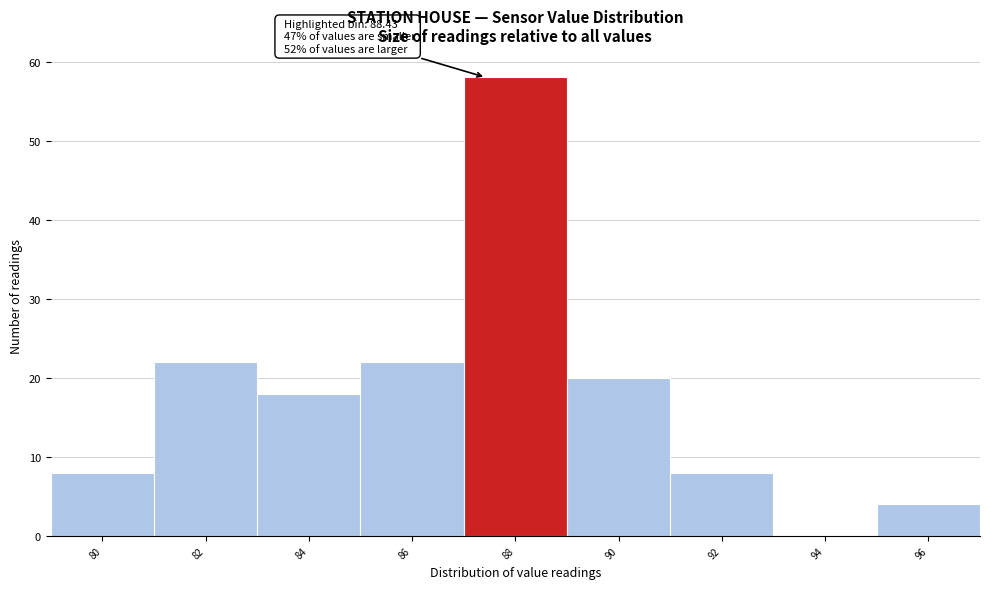

Reading left to right, what are all the values shown in this chart?

80=8	82=22	84=18	86=22	88=58	90=20	92=8	94=0	96=4